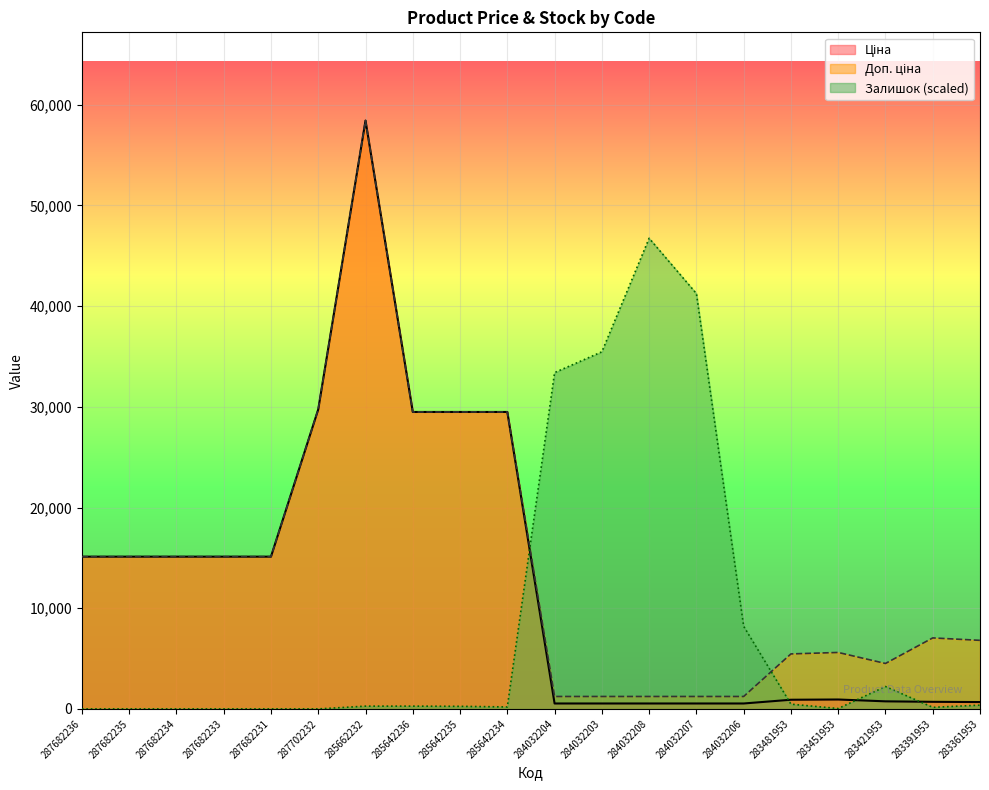

True or false: Доп. ціна has more than 0 points higher than both neighbors.

True